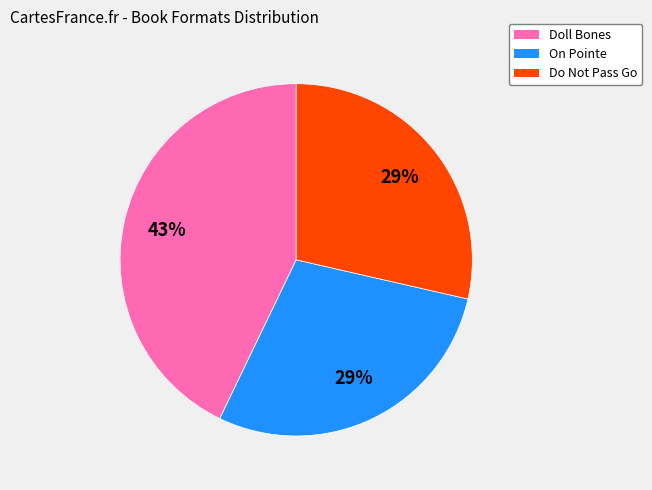

Is it true that Doll Bones is 43% of the pie?

True